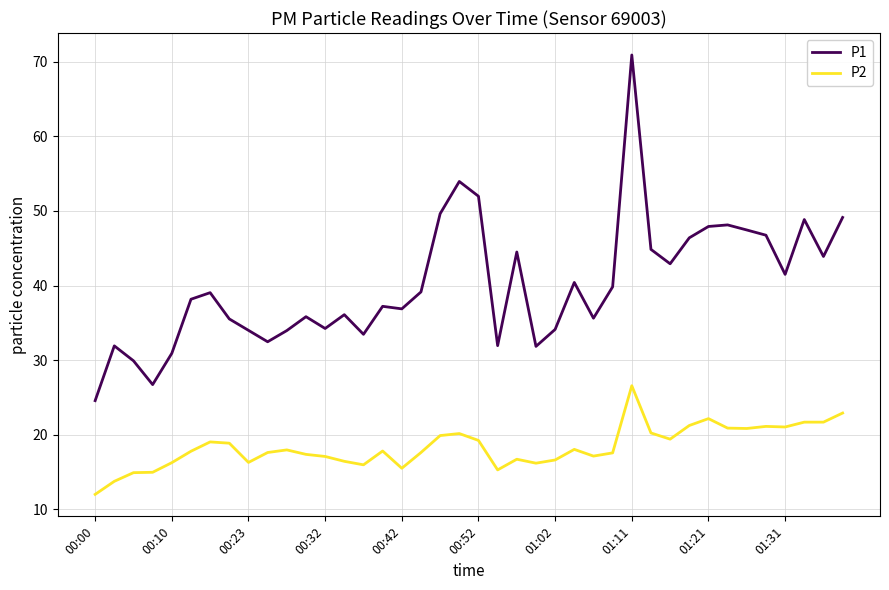

Which series has the largest total across all categories?

P1